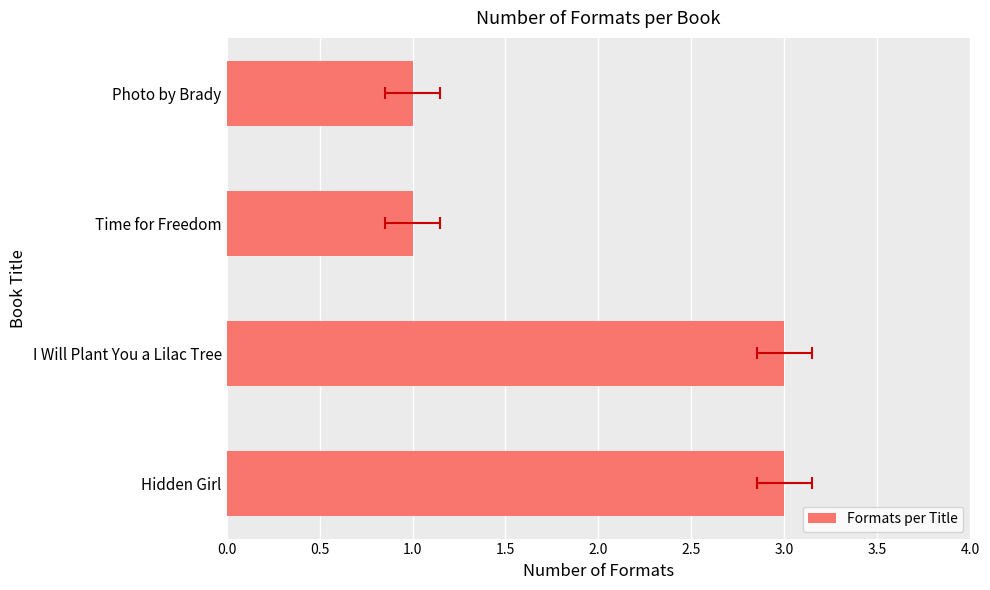

What is the smallest value displayed?

1